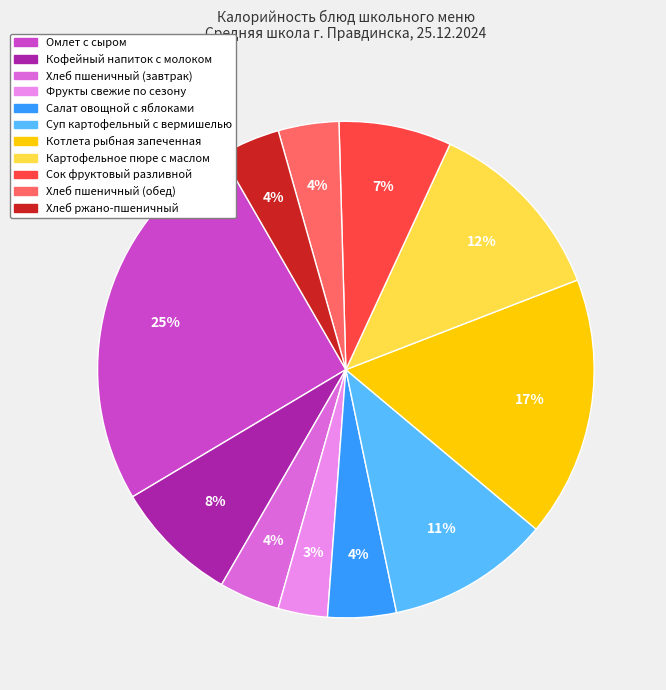

Which has a higher value, Хлеб ржано-пшеничный or Кофейный напиток с молоком?

Кофейный напиток с молоком